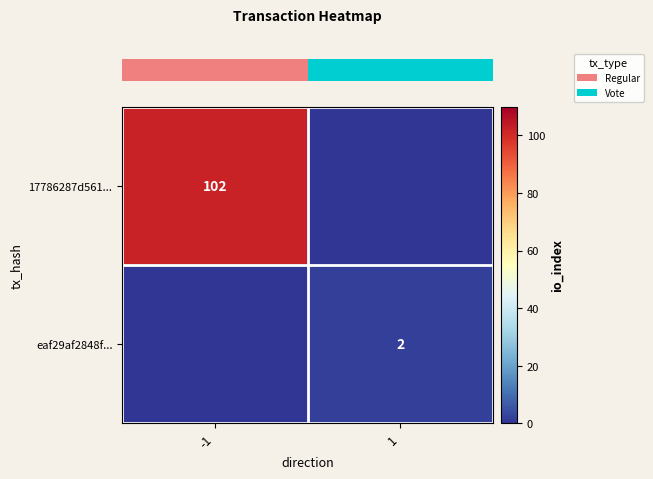

What is the average value of the row_0 series?

51